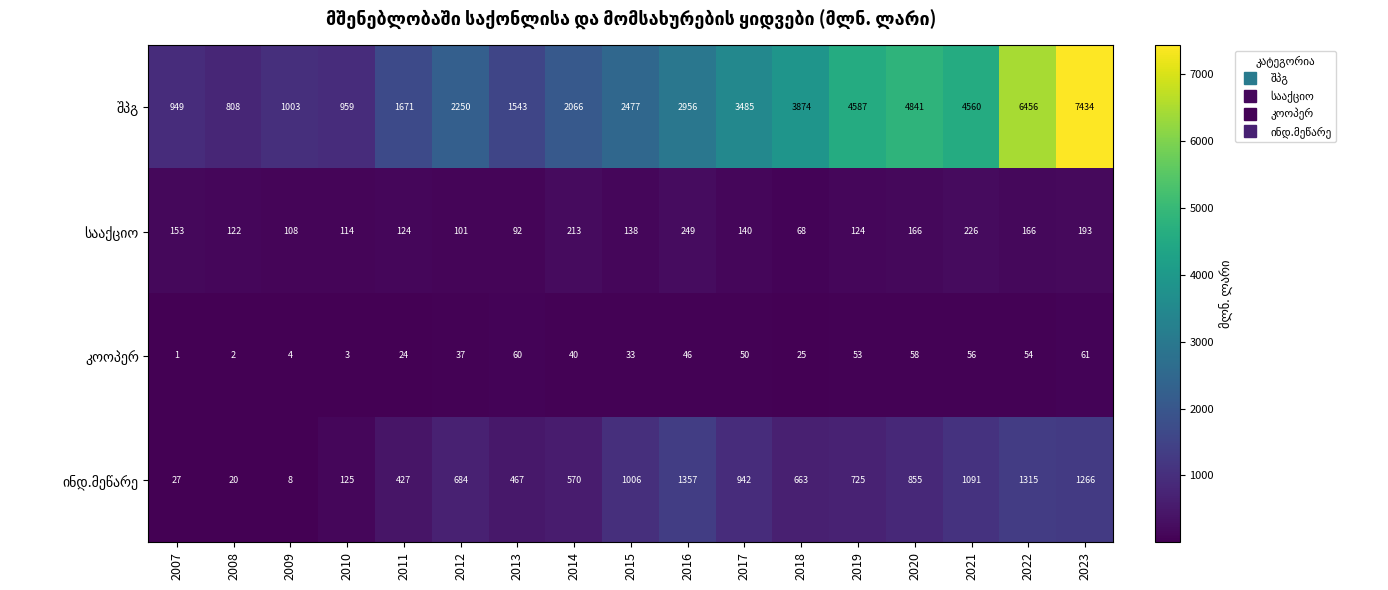

At how many categories does at least one series exceed 665?

17